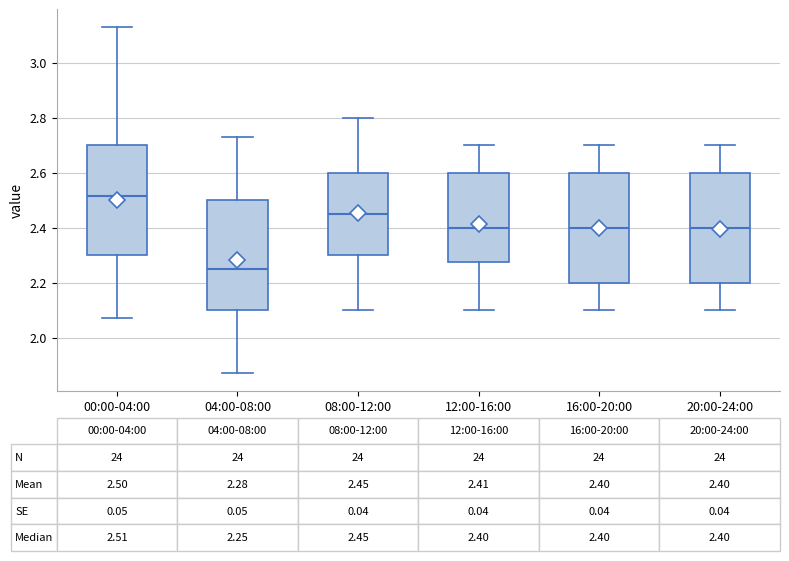

Which box has the lowest median line?

04:00-08:00